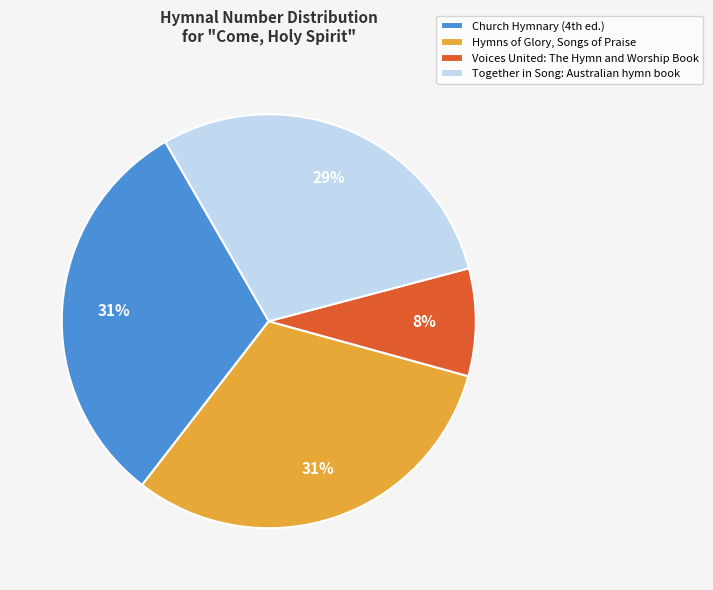

How many segments does this pie chart have?

4